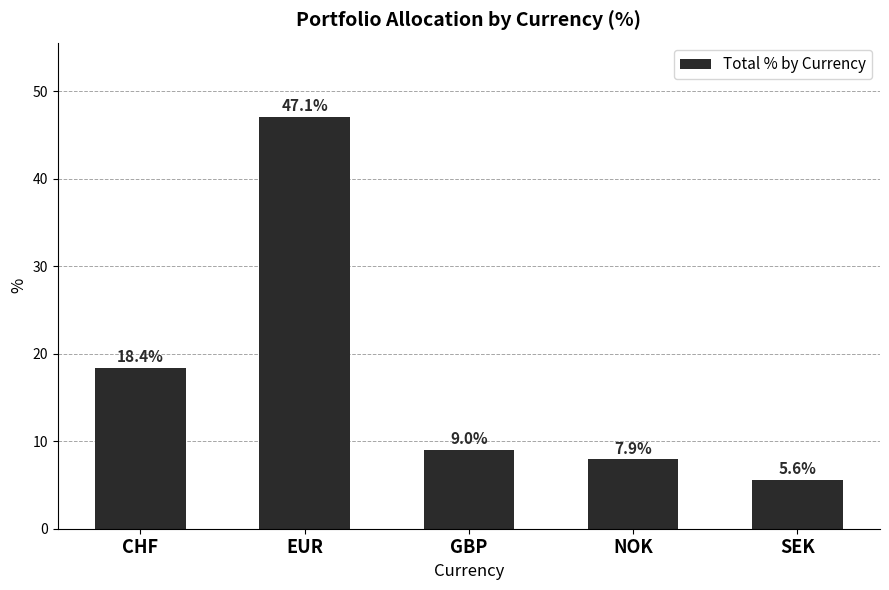

The chart shows a value of 7.4 at SEK. True or false?

False